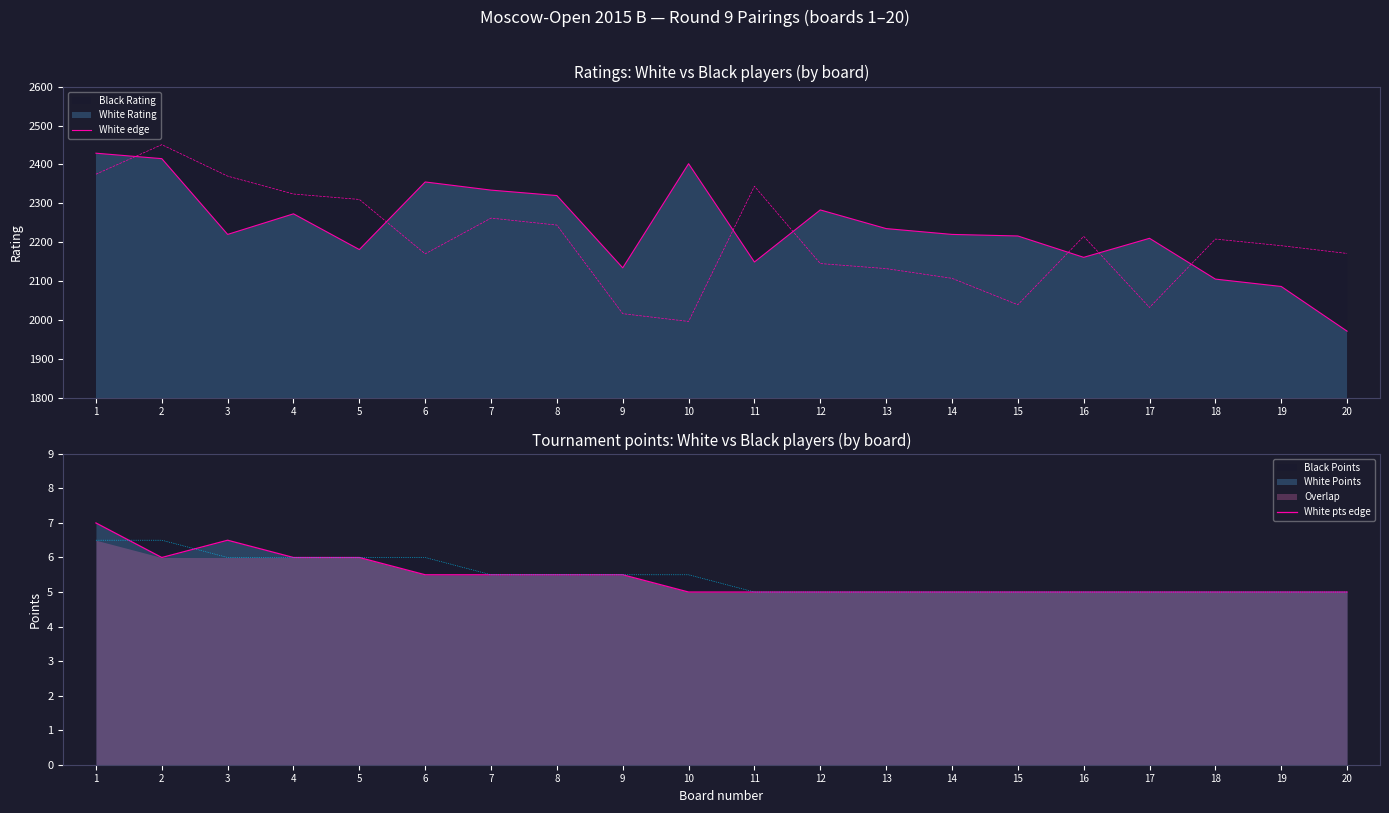

What is the value of the White pts edge point at the 6th from the left?

5.5